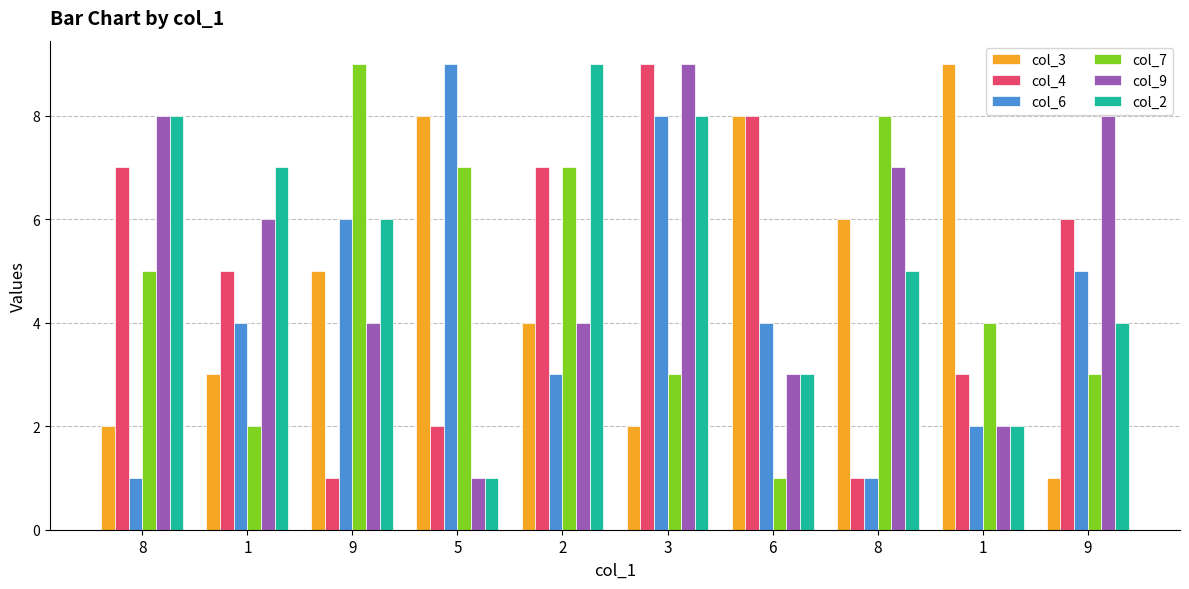

List the series in order of their peak value, lowest first.

col_3, col_4, col_6, col_7, col_9, col_2